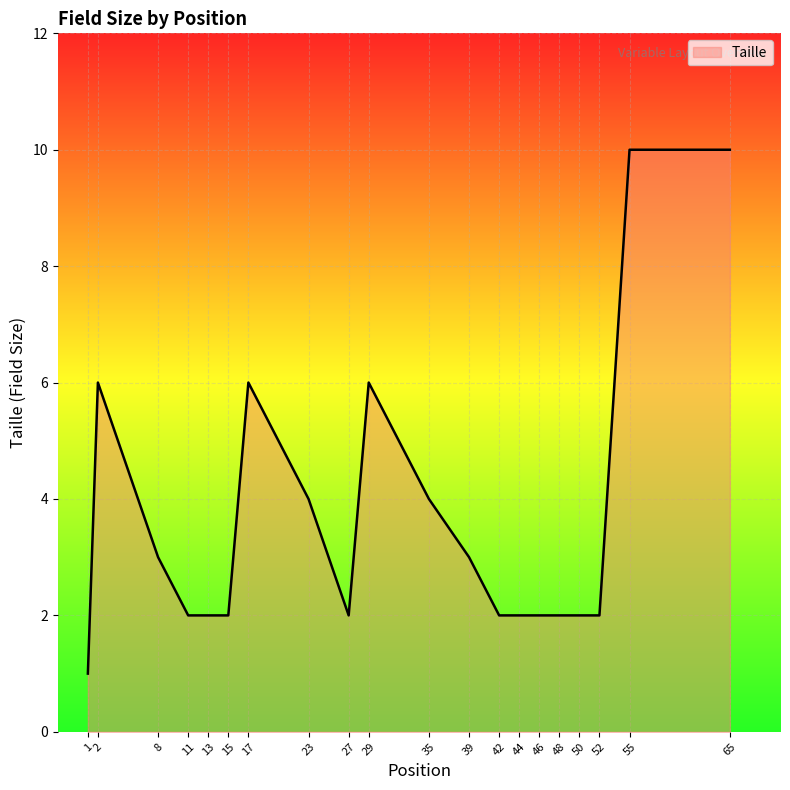

Approximately how many times larger is the value at 42 compared to 11?

1.0